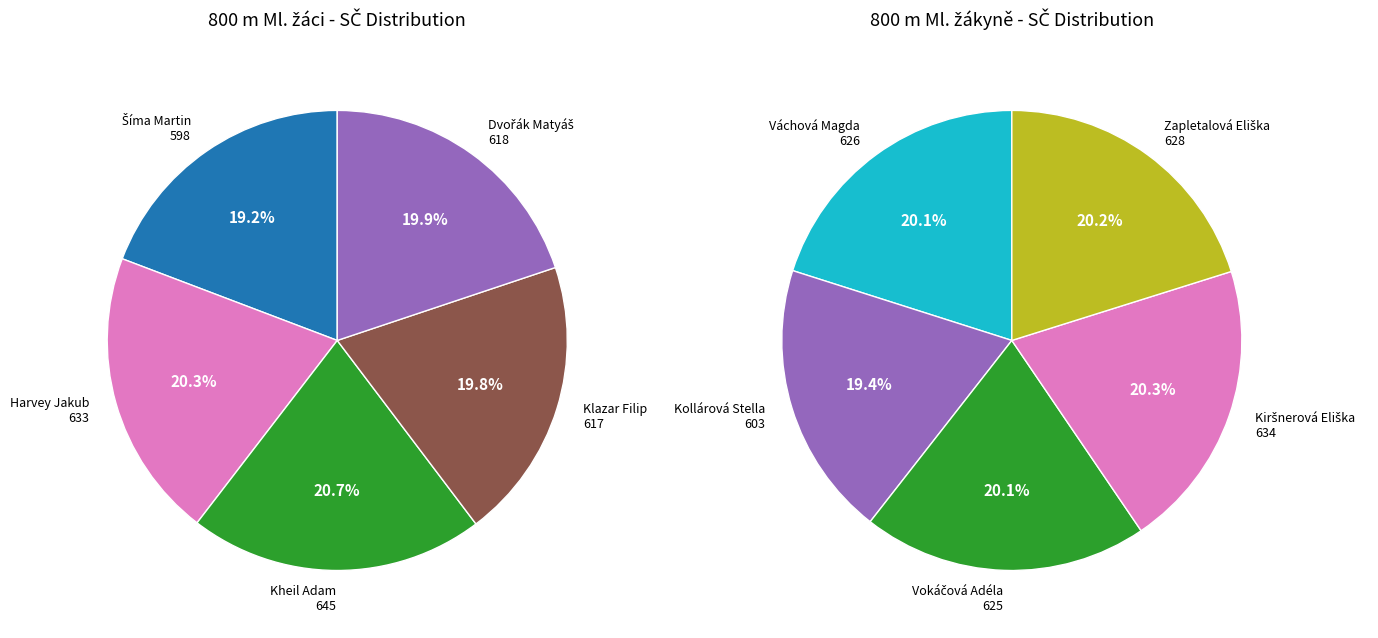

What percentage is NOT represented by 3?

80.2%